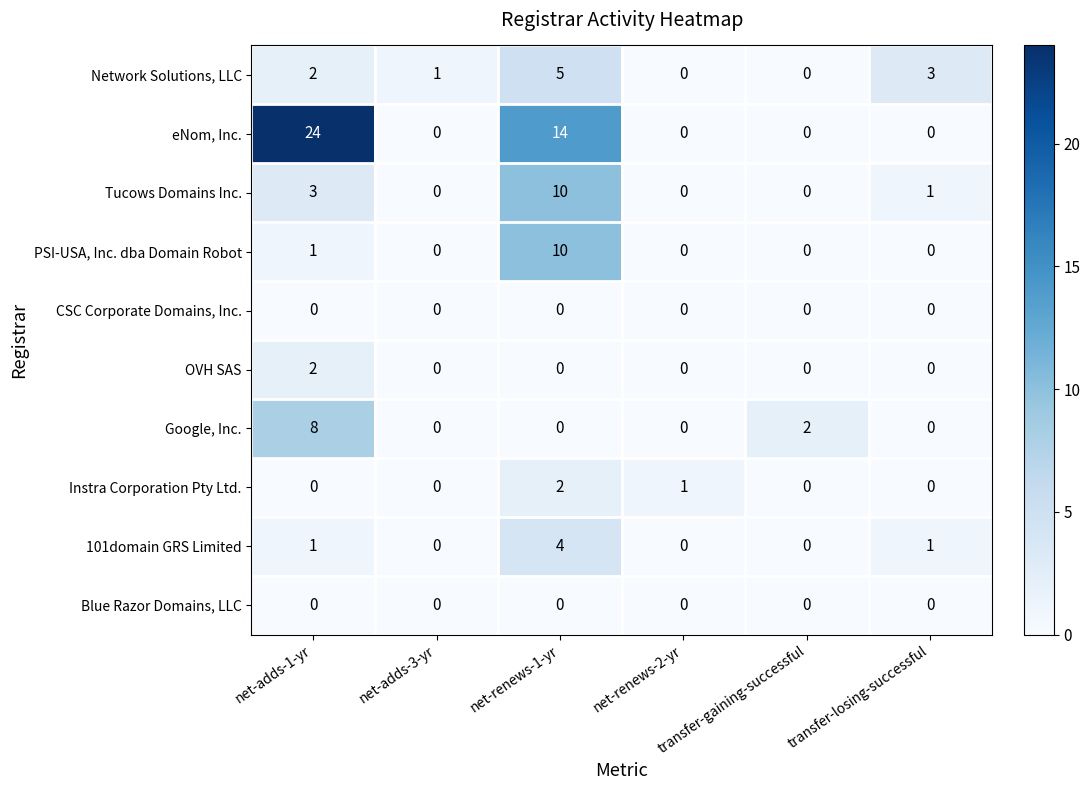

Which series has the largest range (max minus min)?

eNom, Inc.